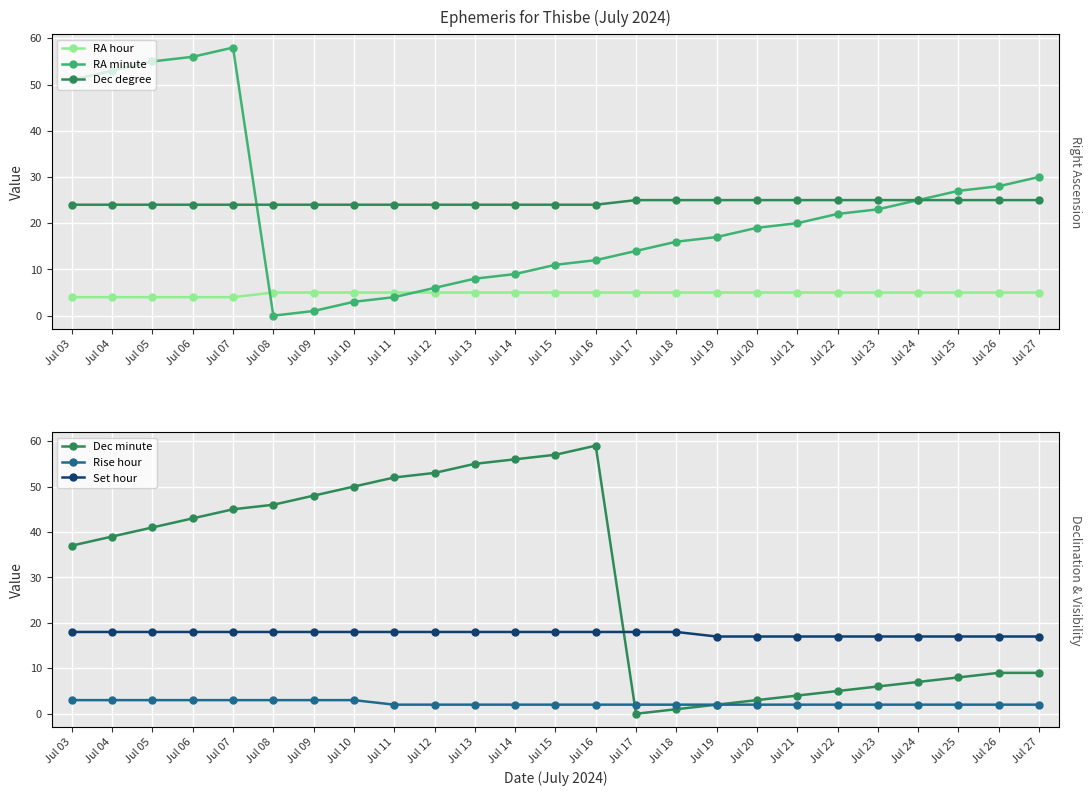

The value of RA minute at Jul 07 is 58. True or false?

True